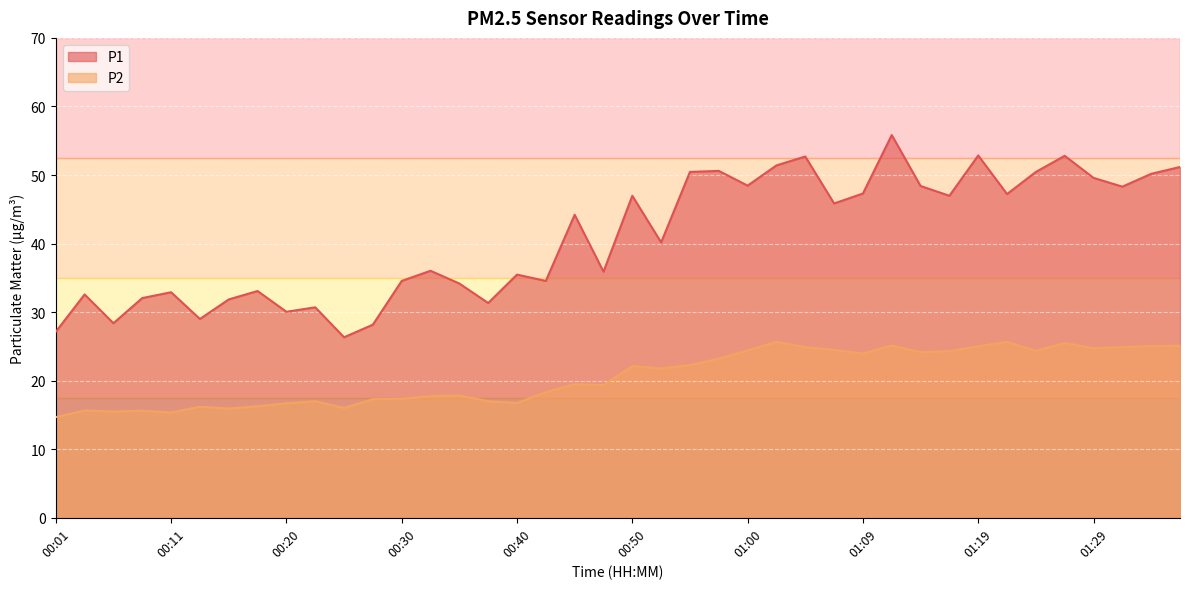

What is the difference between the maximum and minimum values in the P1 series?

29.5